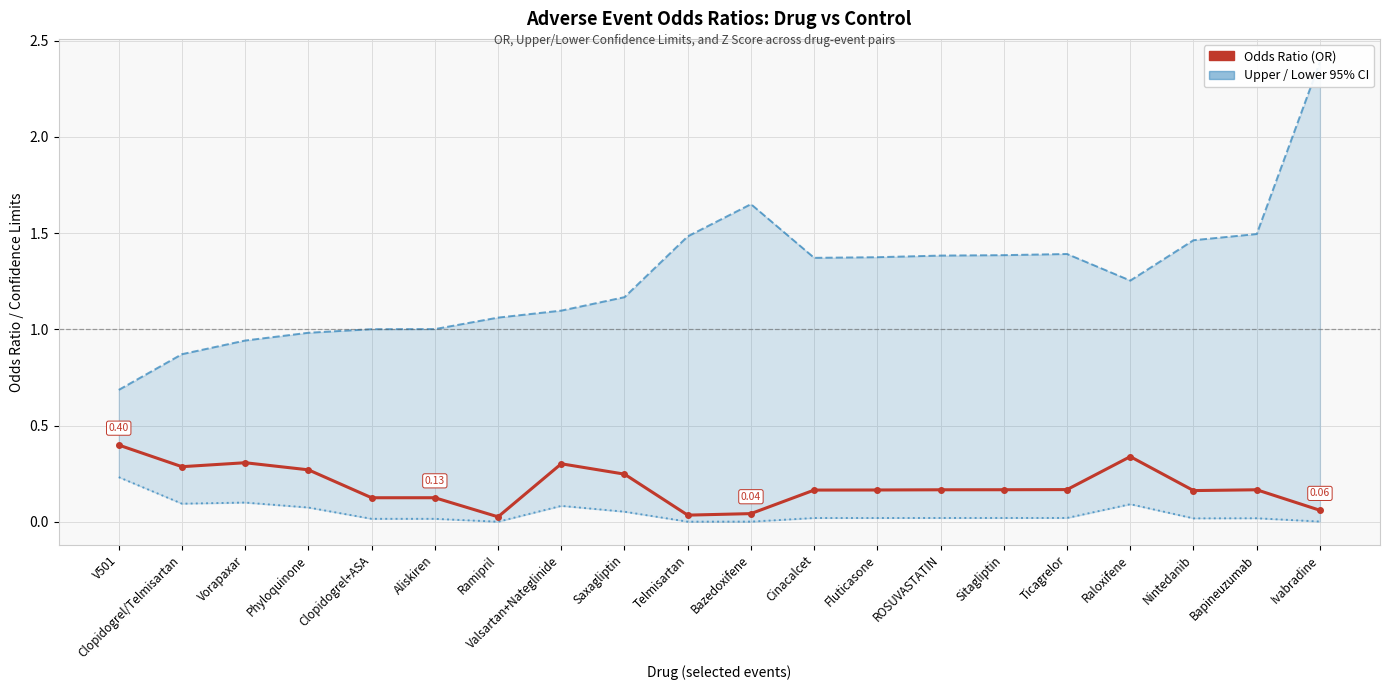

True or false: LowerLimit and UpperLimit cross at least once.

False